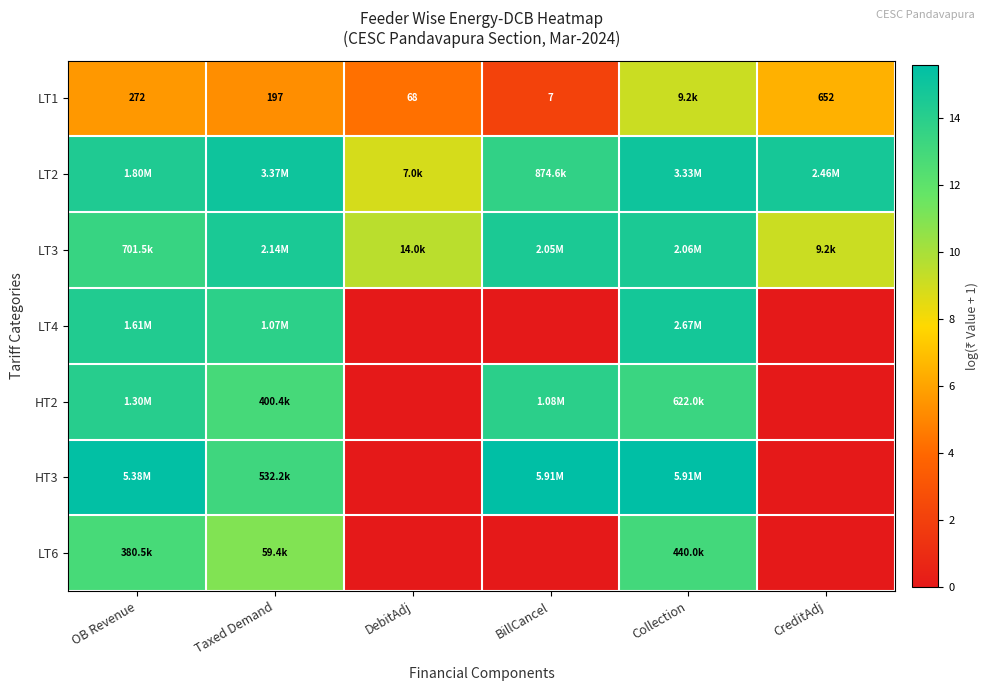

Is it true that LT4 equals 0.0 at CreditAdj?

True